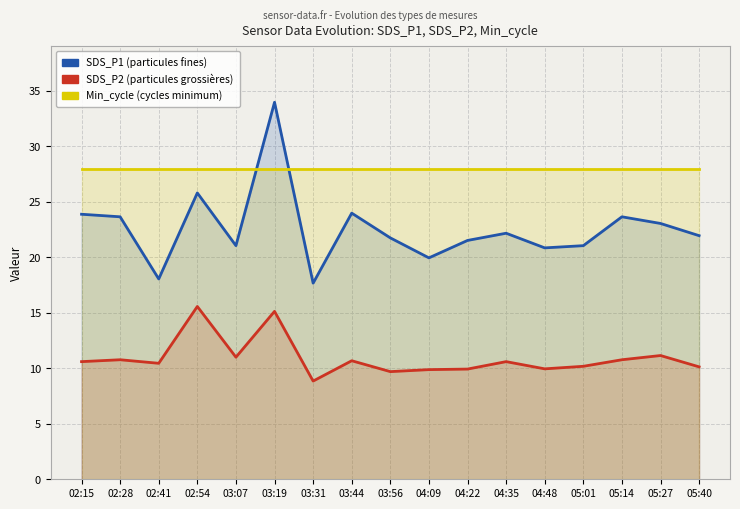

Does the chart display data point markers on the line(s)?

No